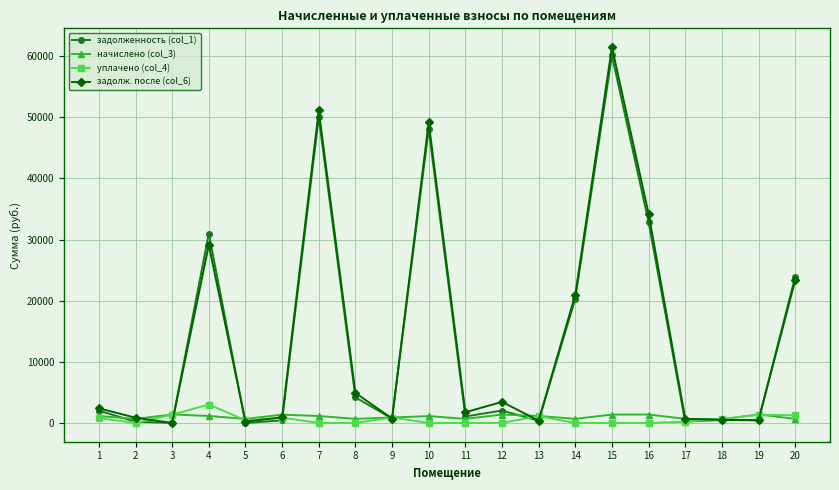

True or false: задолж. после (col_6) has a value of 380.2 at 13.

True